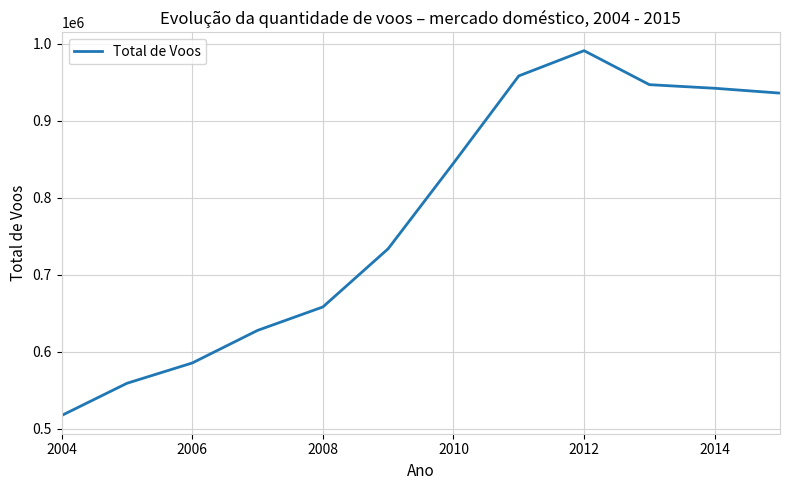

What is the smallest value displayed?

517047